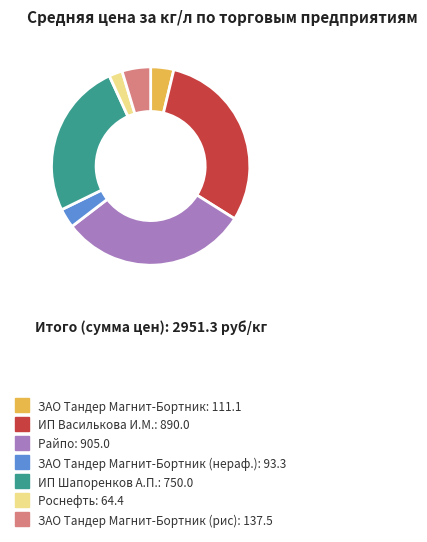

Is there a majority slice in this chart?

No